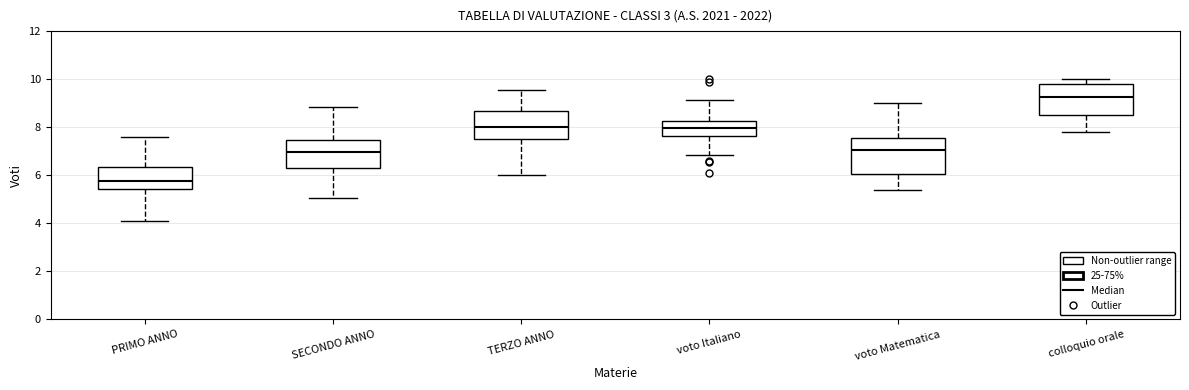

Which box has the highest median line?

colloquio orale